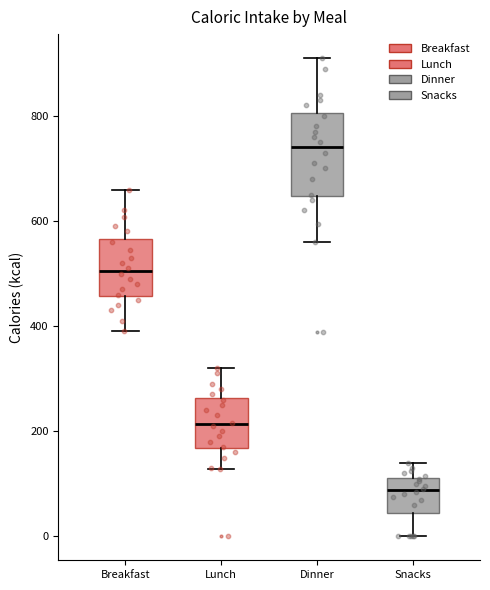

Comparing the boxes themselves (not the whiskers), which one is the tallest?

Dinner